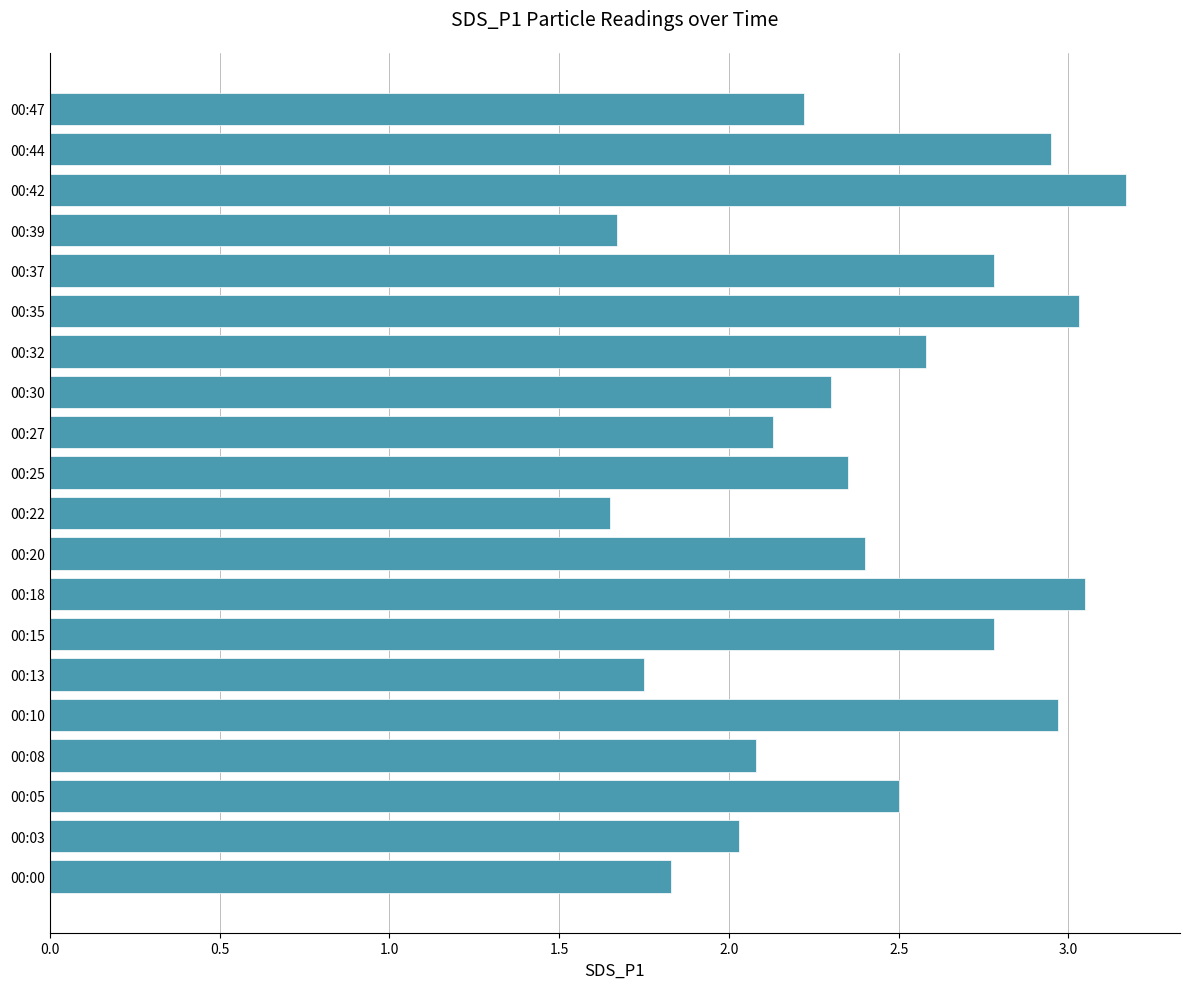

What is the sum of all values?

48.2